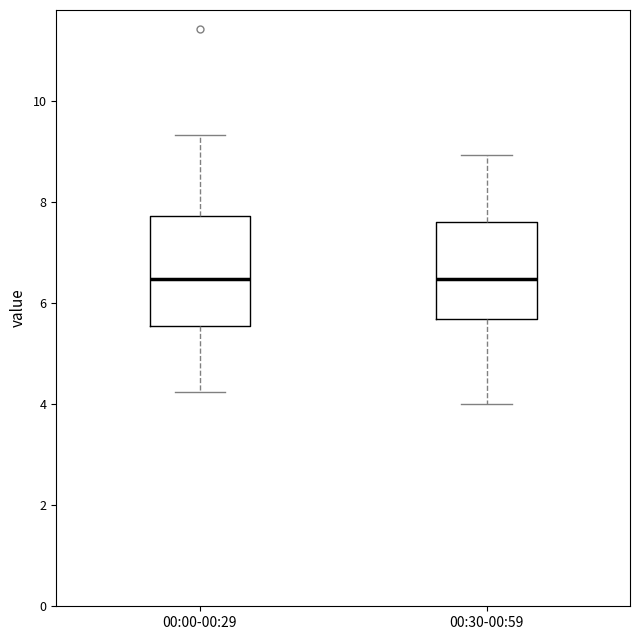

Which box is the tallest, from its lower edge to its upper edge?

00:00-00:29